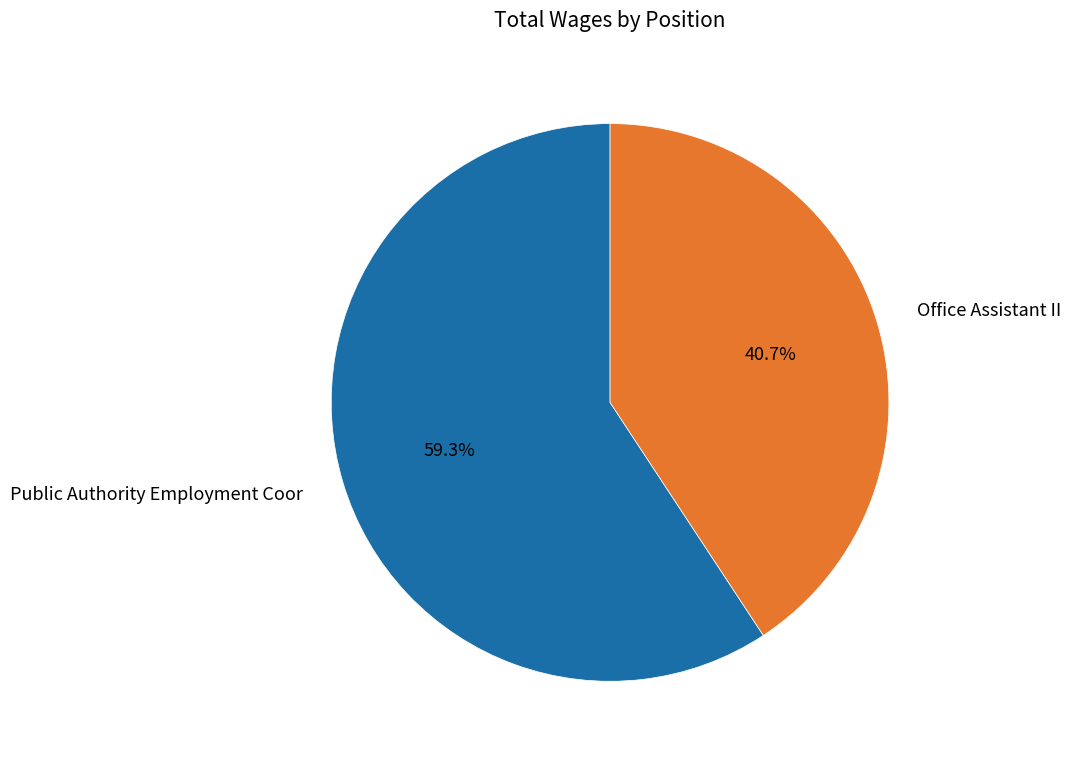

Is it true that Public Authority Employment Coor is 53% of the pie?

False